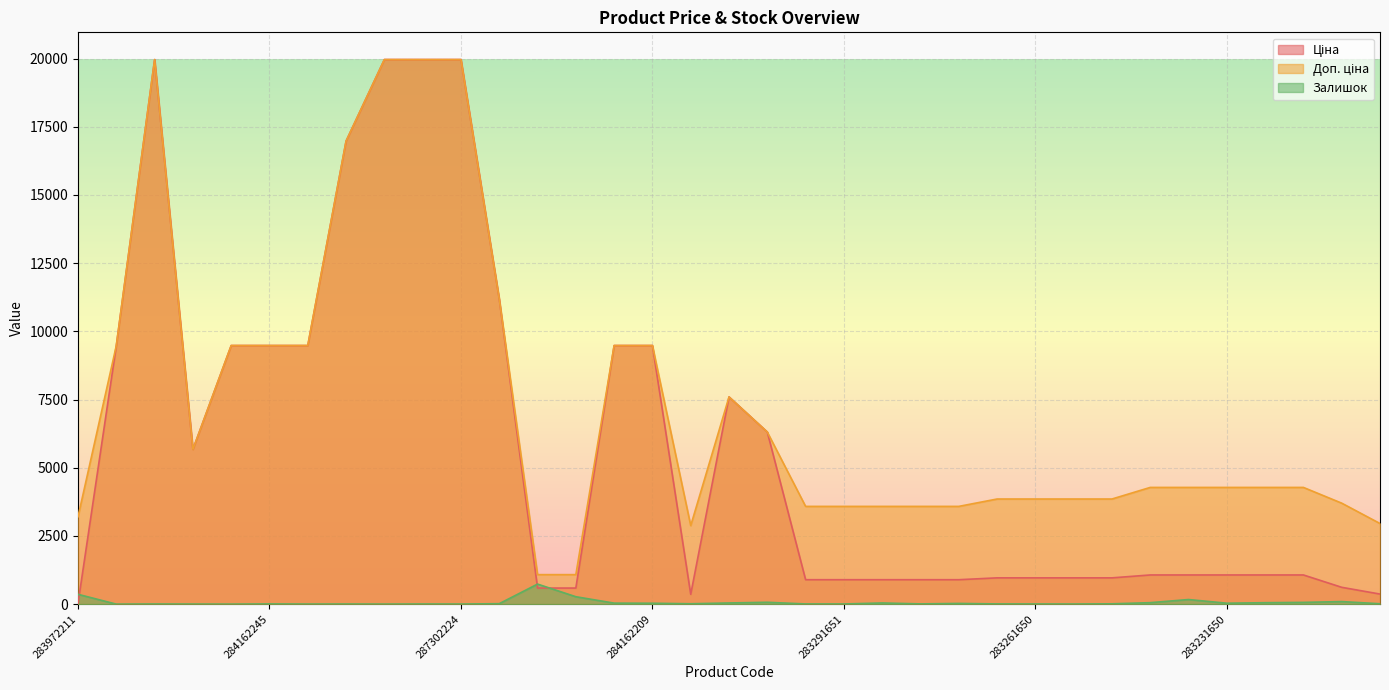

What is the highest value of the Залишок series?

735.0